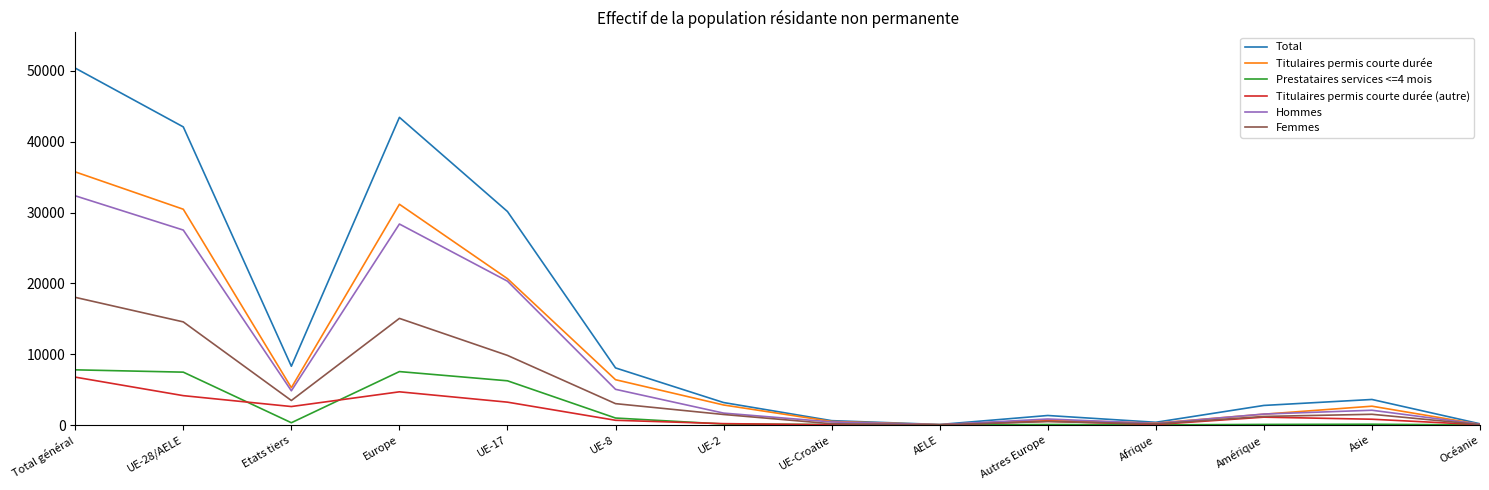

What is the difference between the second highest and minimum values in the Total series?

43355